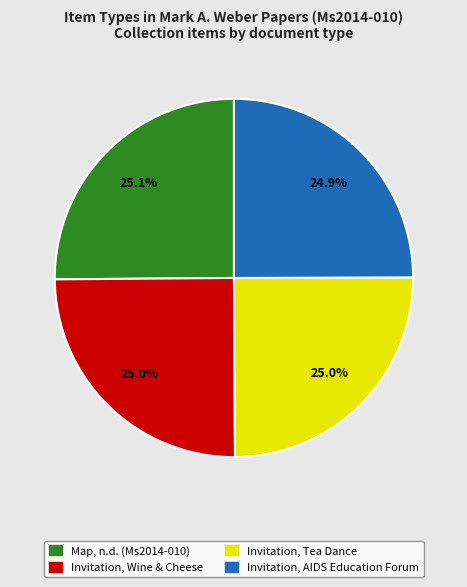

Does any single category account for the majority?

No